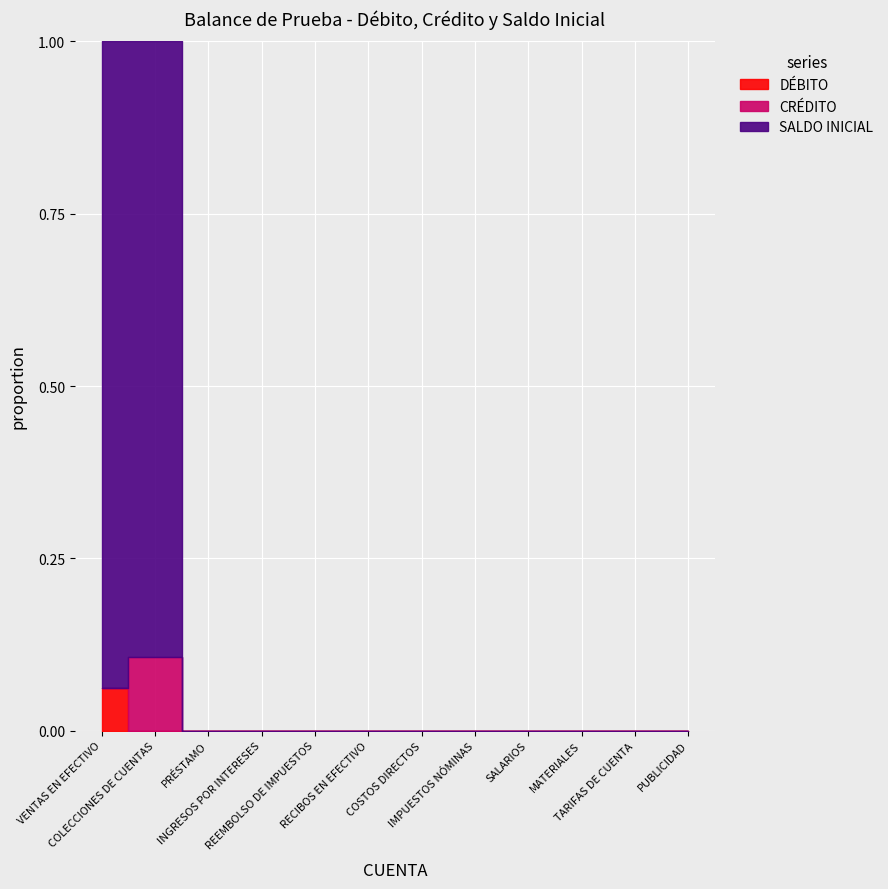

At which category is the sum across all series the highest?

COLECCIONES DE CUENTAS